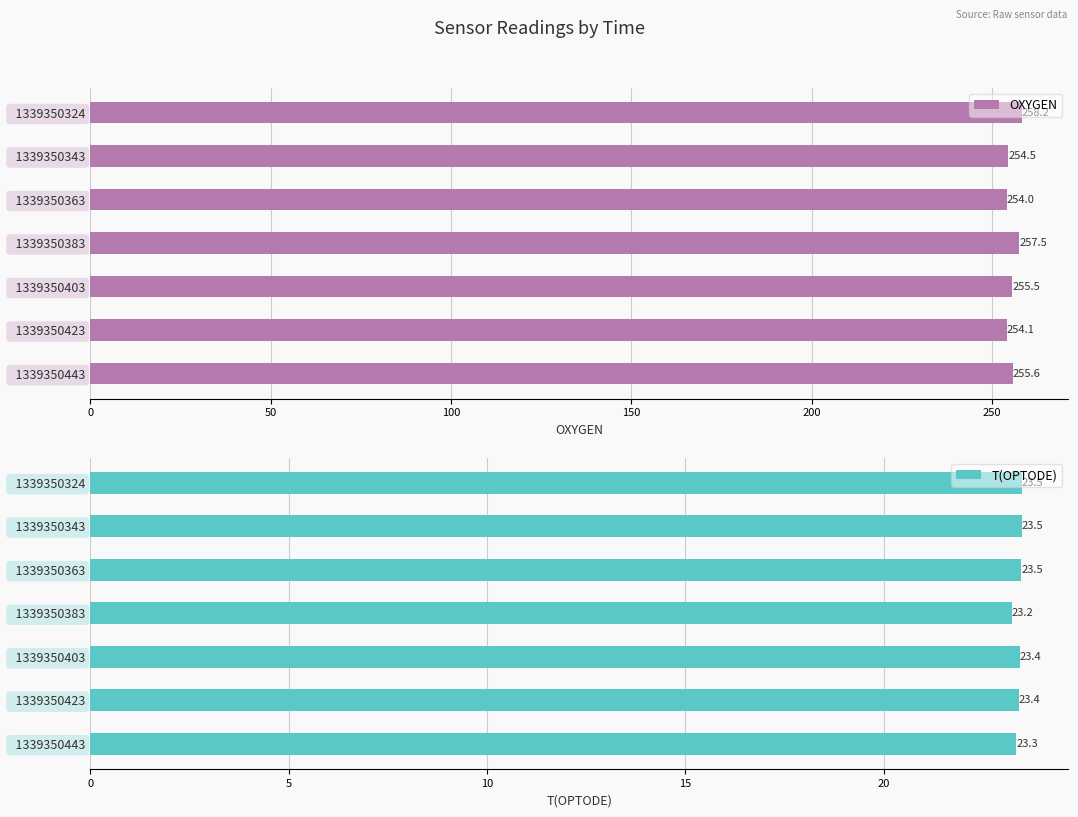

What is the sum of all OXYGEN values?

1789.4